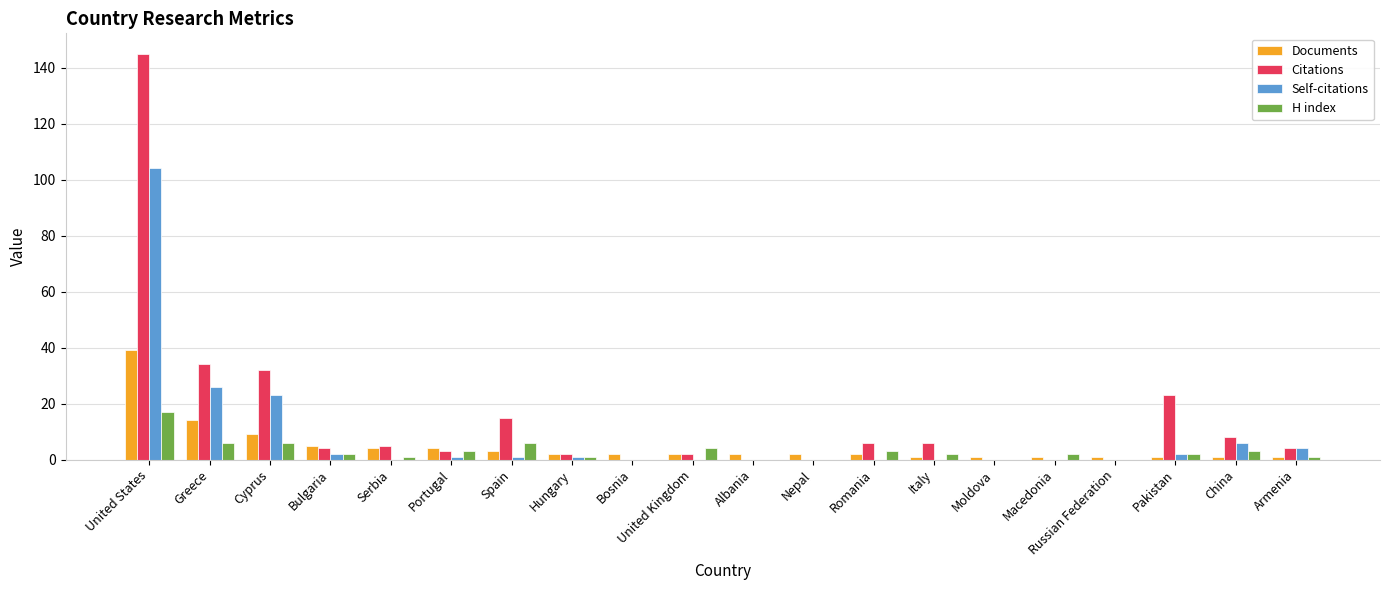

Which series has the largest total across all categories?

Citations